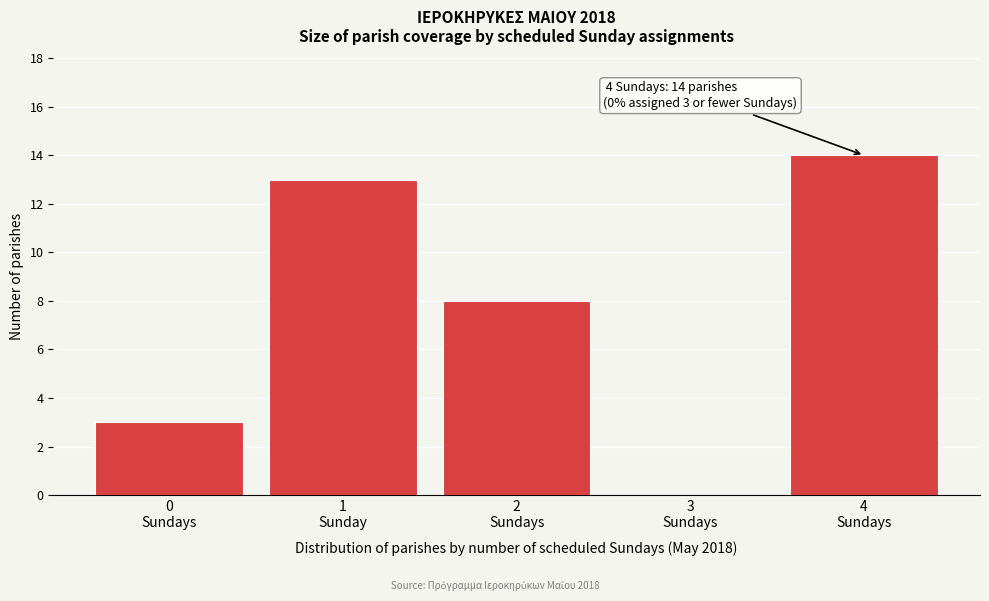

What is the maximum value shown in the chart?

14